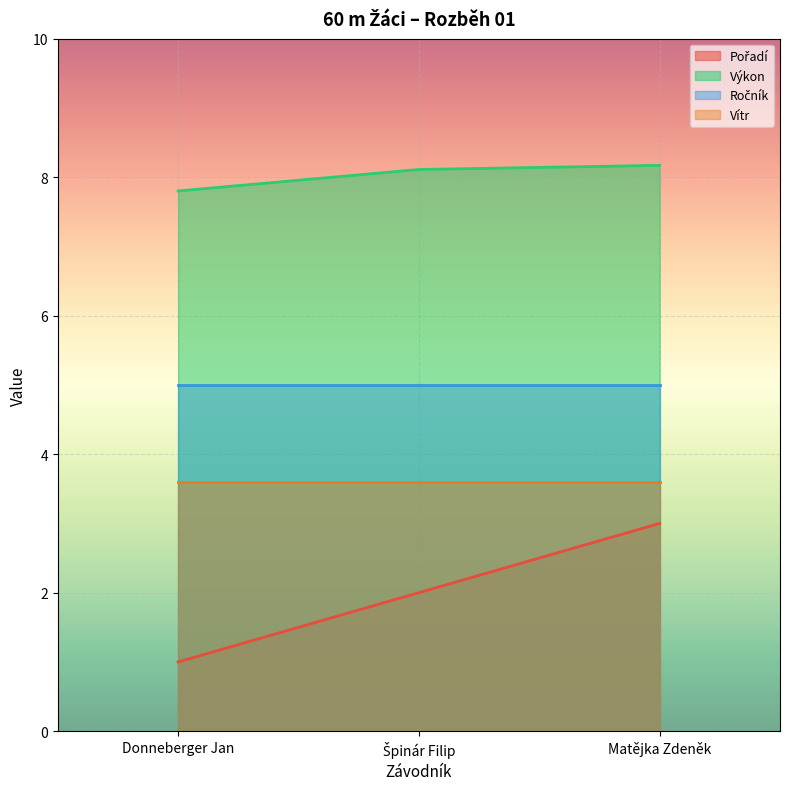

At which label does Výkon reach its minimum?

Donneberger Jan